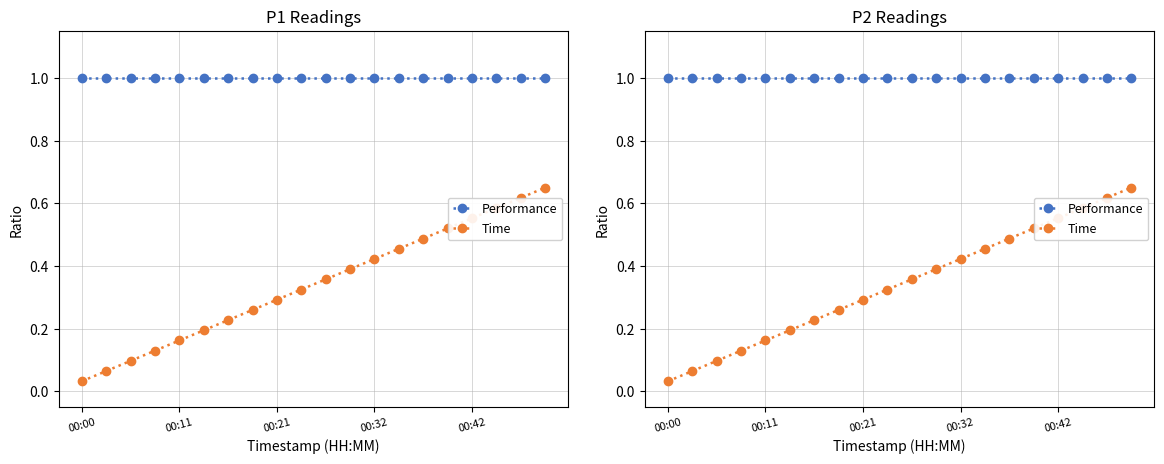

What is the approximate value of Time at 18?

0.6